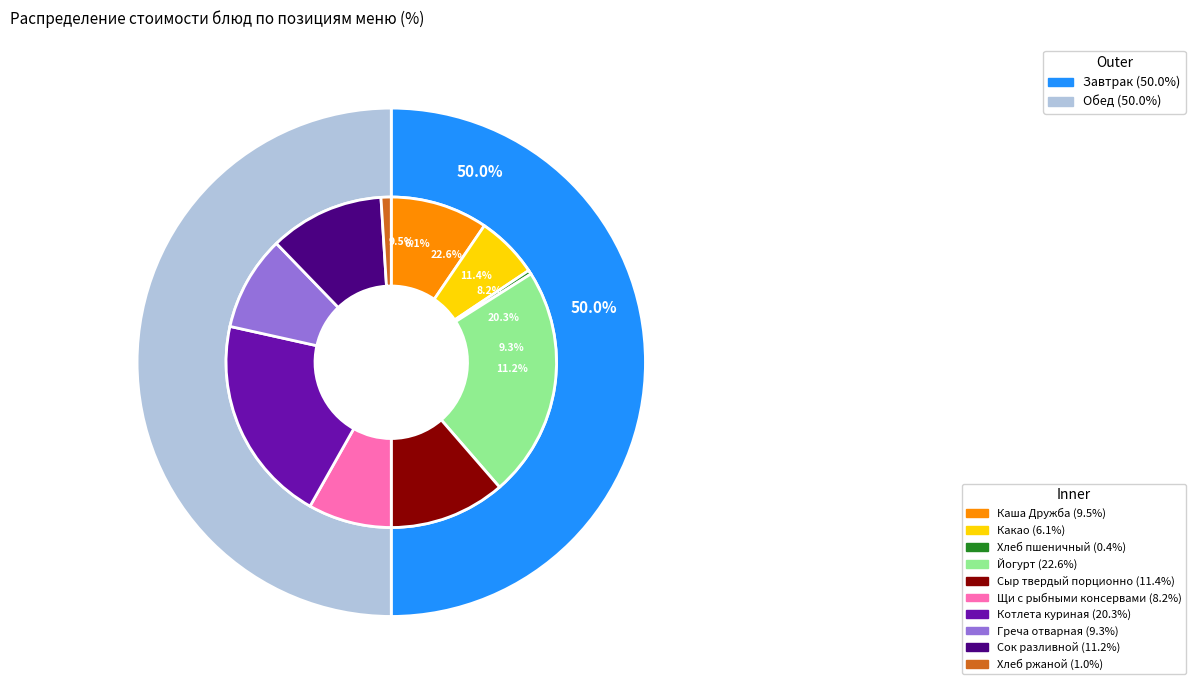

Rank the categories by value from lowest to highest.

Хлеб пшеничный, Хлеб ржаной, Какао, Щи с рыбными консервами, Греча отварная, Каша Дружба, Сок разливной, Сыр твердый порционно, Котлета куриная, Йогурт